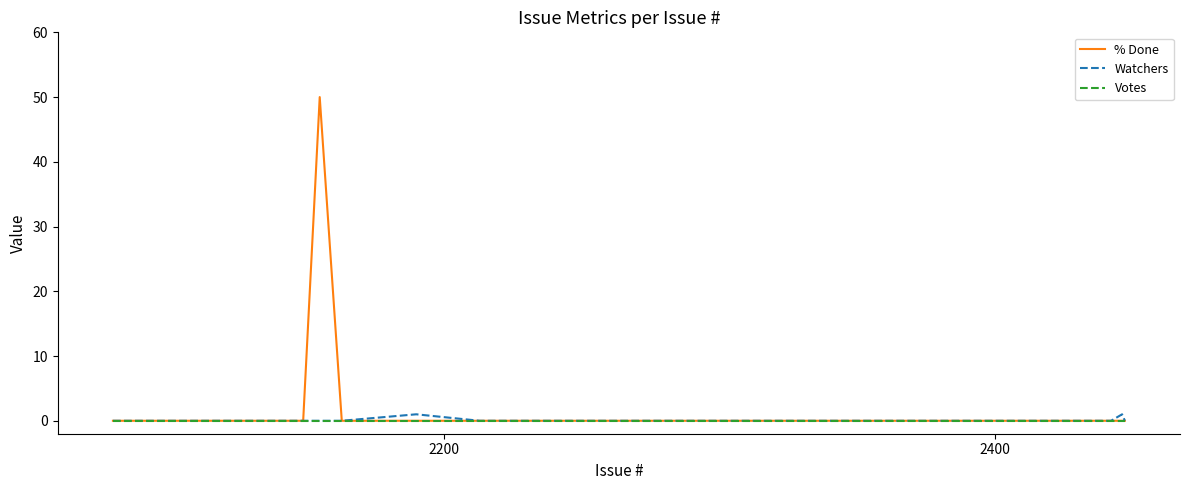

What is the maximum value for % Done?

50